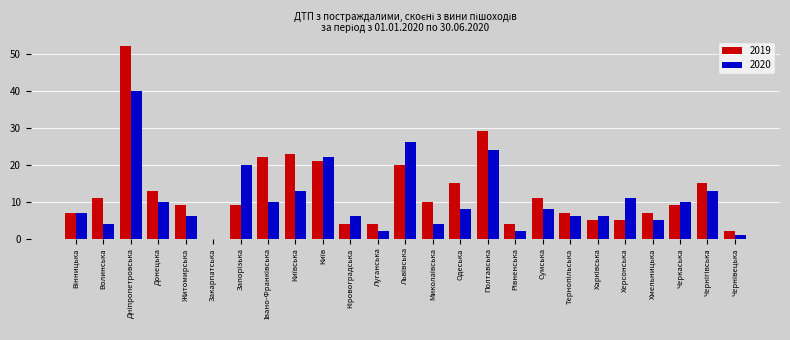

Read the 2020 value at Полтавська.

24